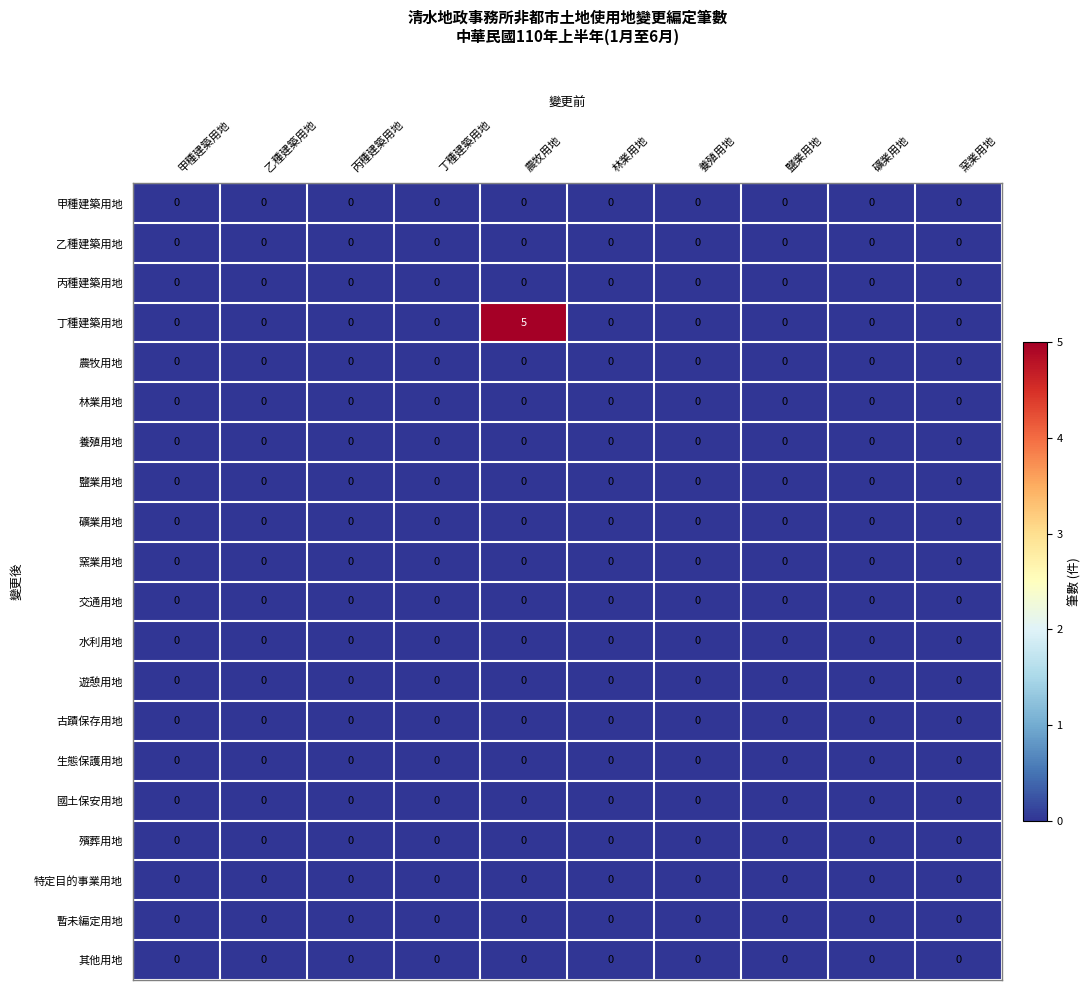

What is the greatest value displayed?

5